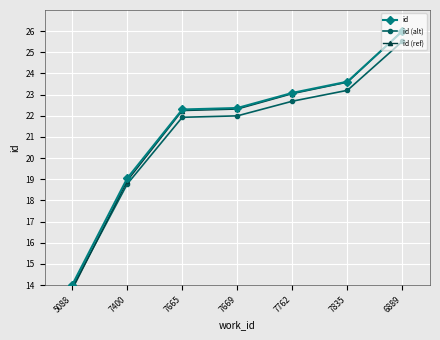

At which label does id (alt) reach its peak?

6889